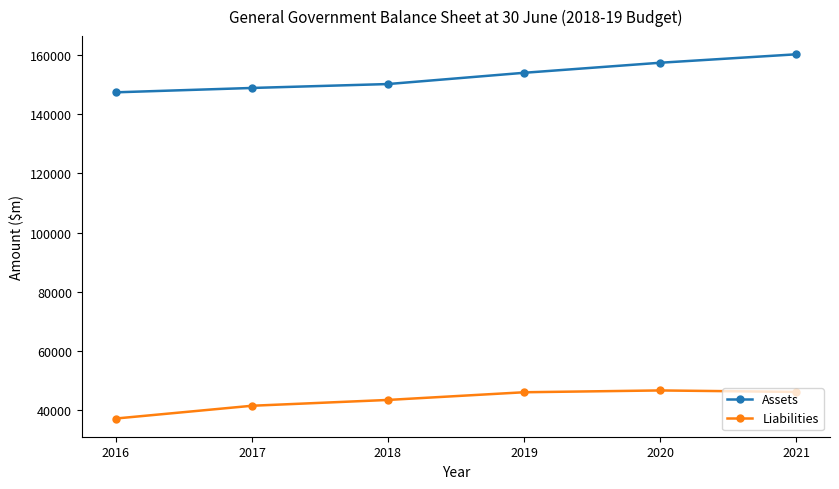

How many data points in Assets are less than 154004?

3